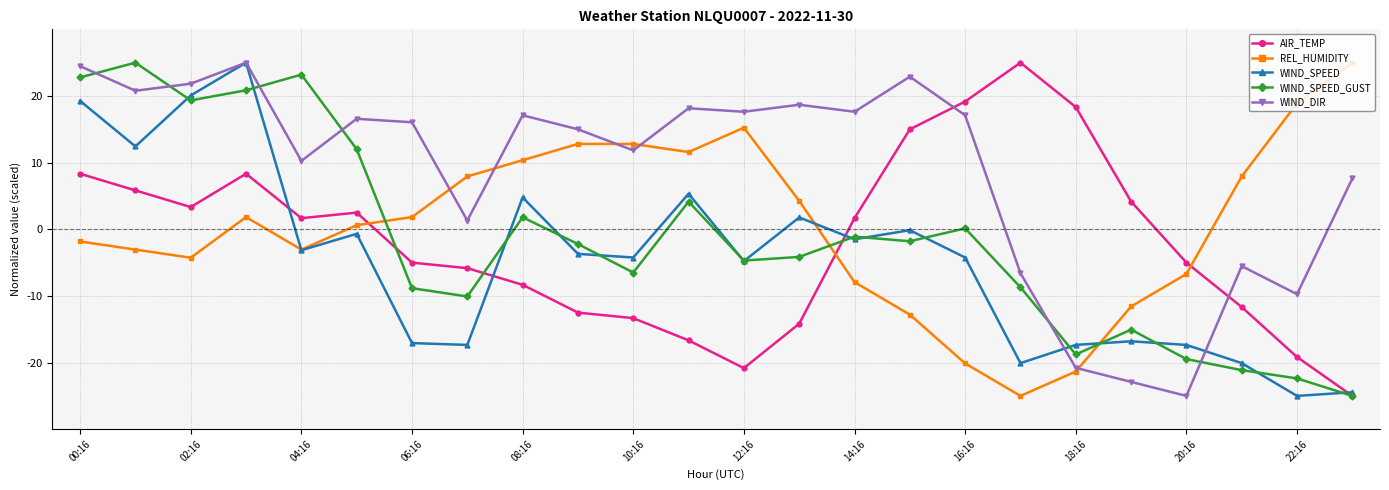

True or false: REL_HUMIDITY has more than 0 points higher than both neighbors.

True